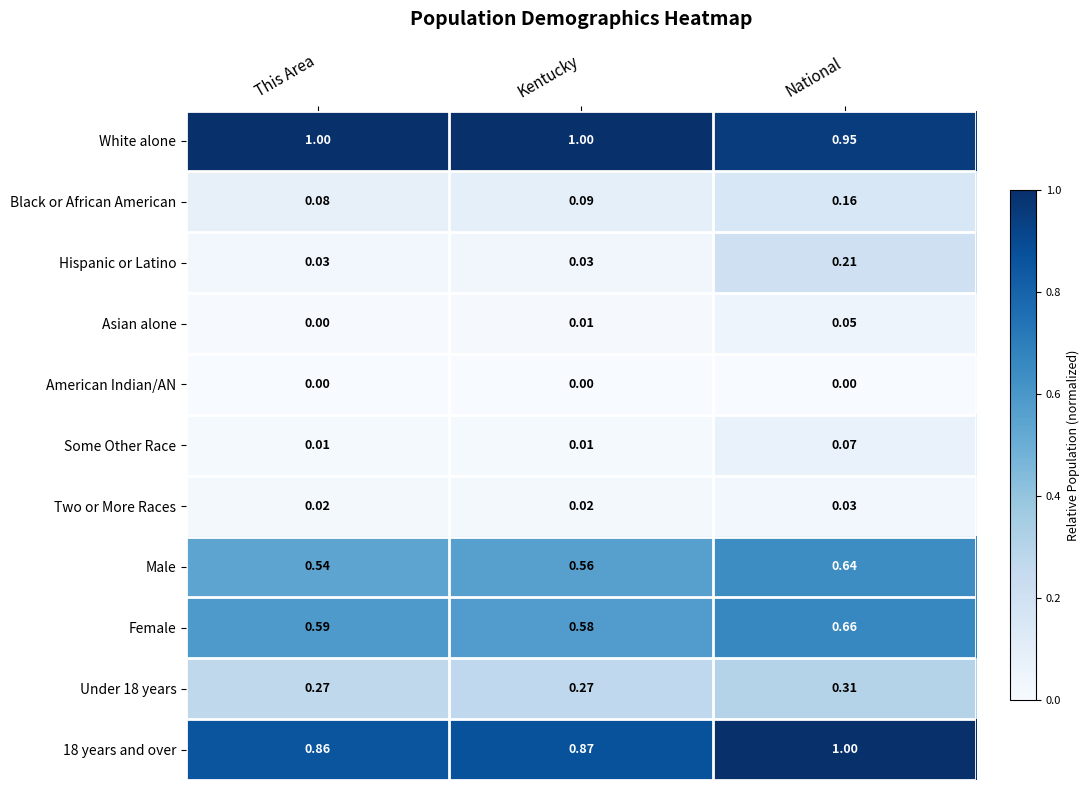

Which series has the largest range (max minus min)?

Hispanic or Latino